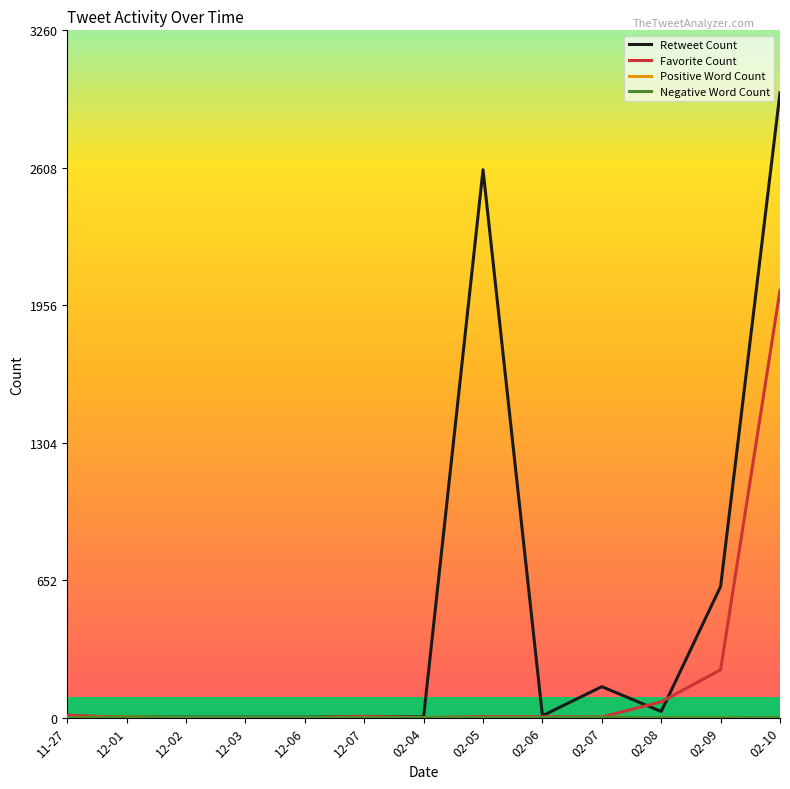

The value of Favorite Count at 12-02 is 654. True or false?

False